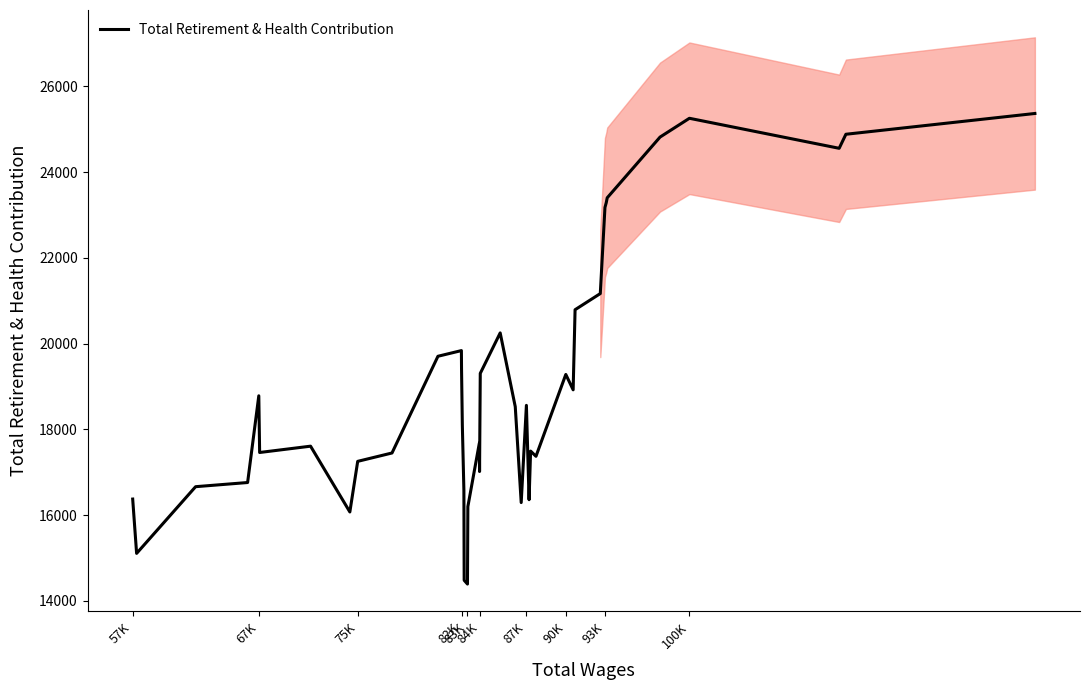

Count the number of values greater than 18531.

20